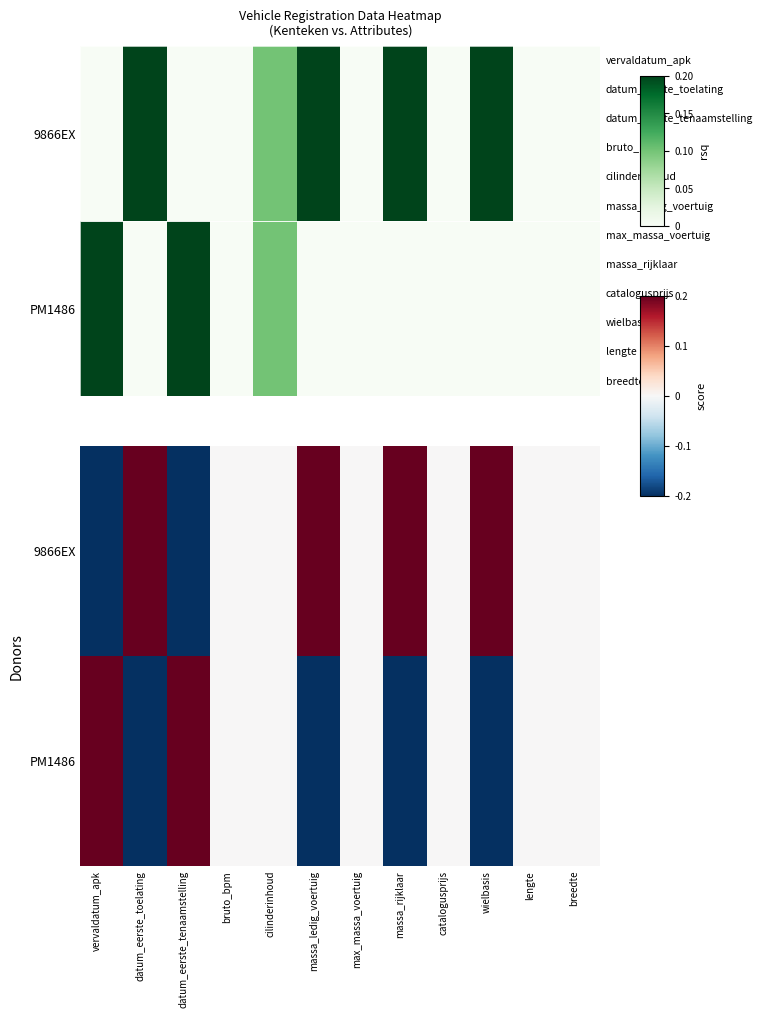

What is the smallest value displayed?

-1